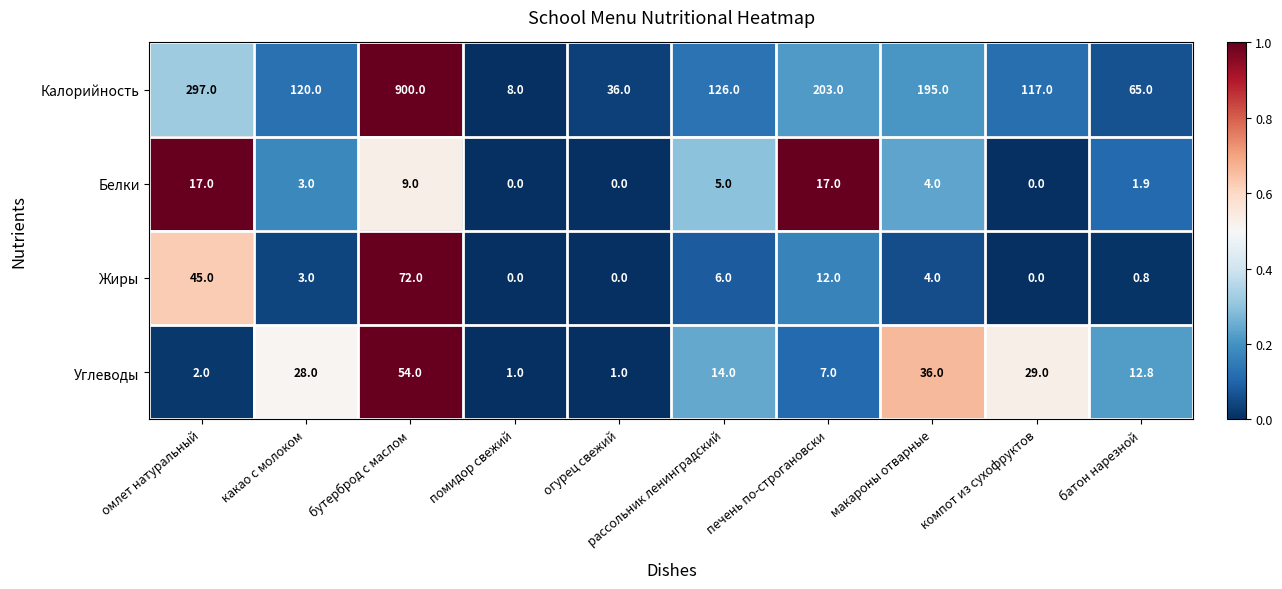

How many Белки values are between 0 and 9?

8